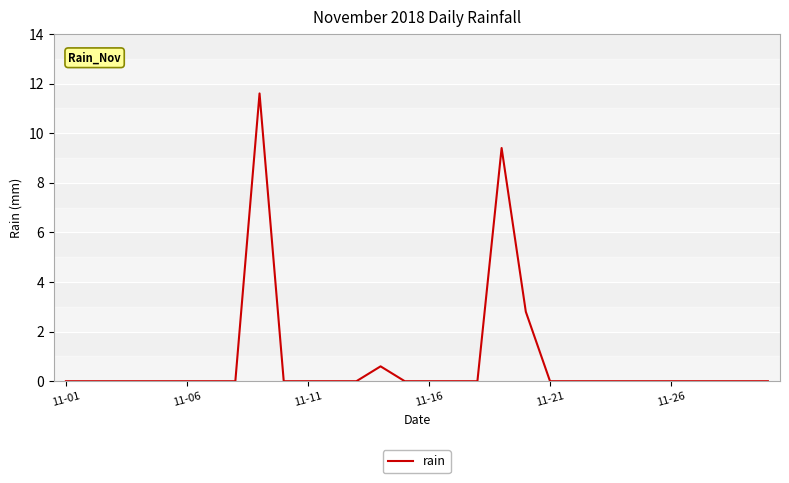

What is the difference between the maximum and minimum values?

11.6